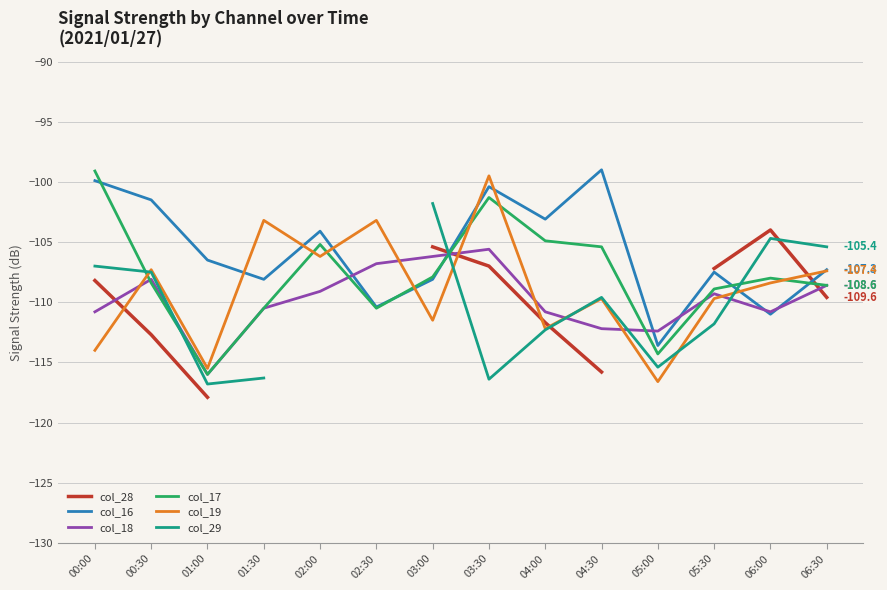

Which series has the widest spread of values?

col_19